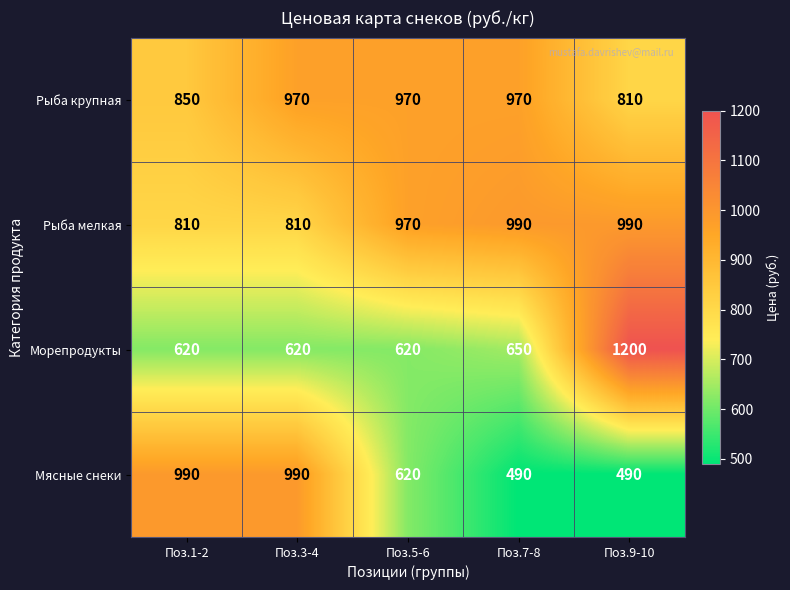

At how many categories does at least one series exceed 982?

4